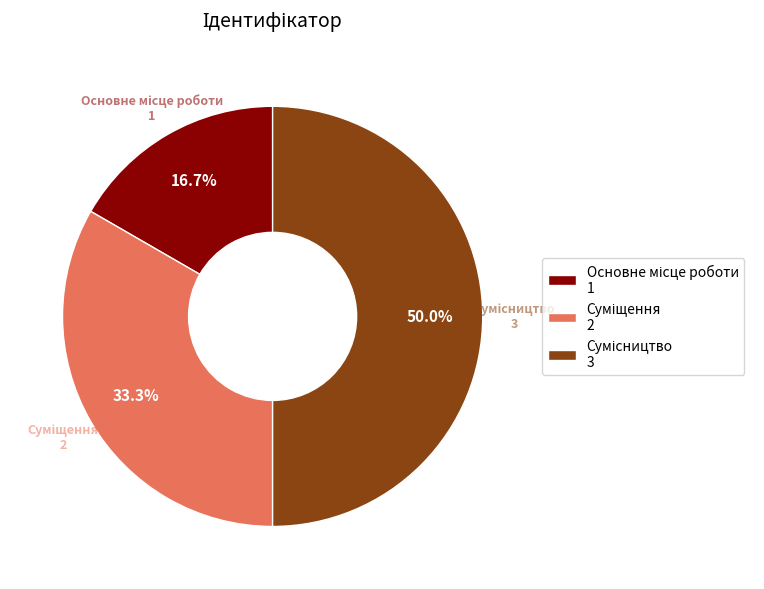

How many slices are in this pie chart?

3